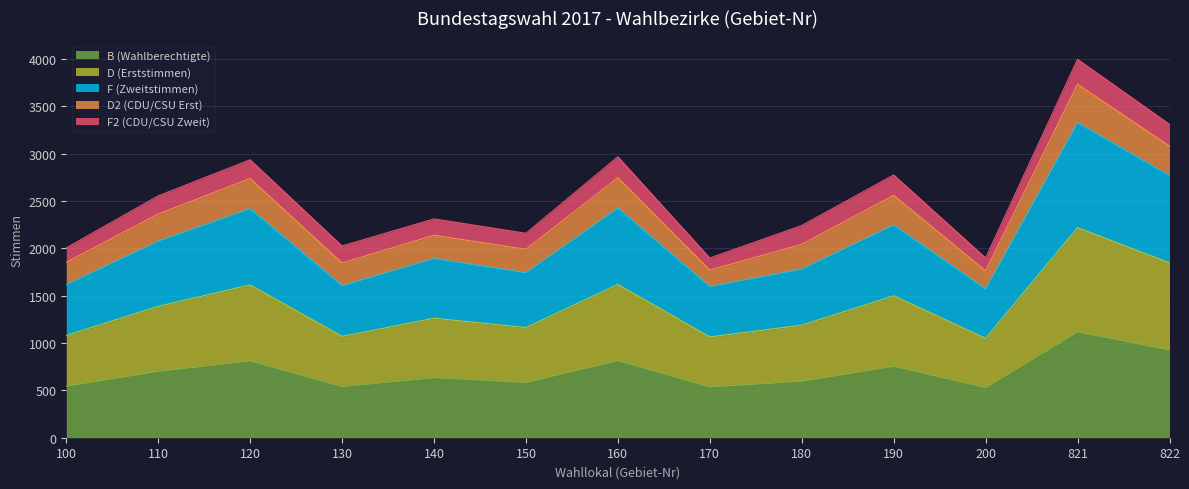

Which series has the largest total across all categories?

D (Erststimmen)